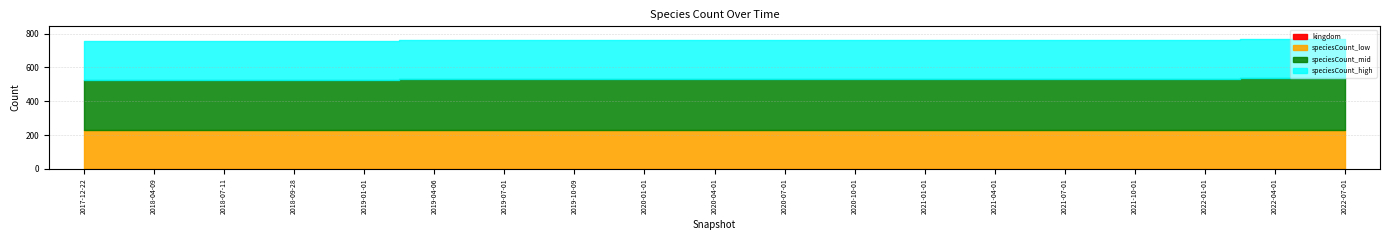

Which has a higher value, 2022-01-01 or 2017-12-22?

2022-01-01